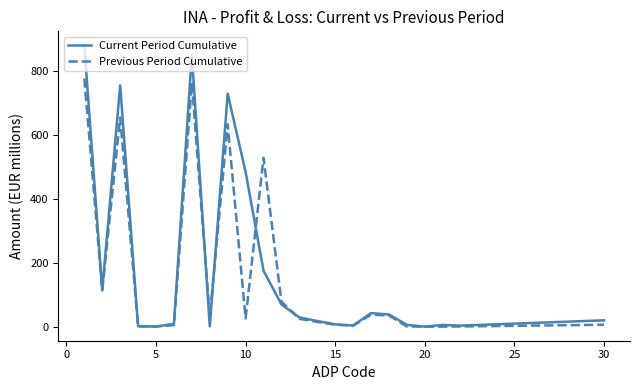

Rank the series by their maximum value, from highest to lowest.

Current Period Cumulative, Previous Period Cumulative